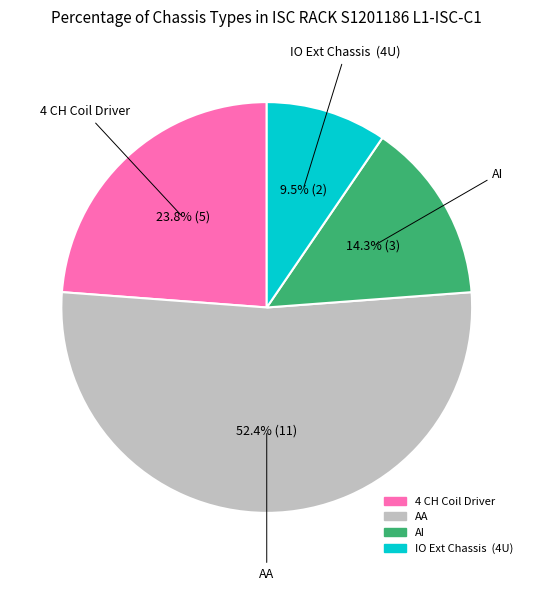

To the nearest percent, what is the difference between the 4 CH Coil Driver and AA slice percentages?

29%